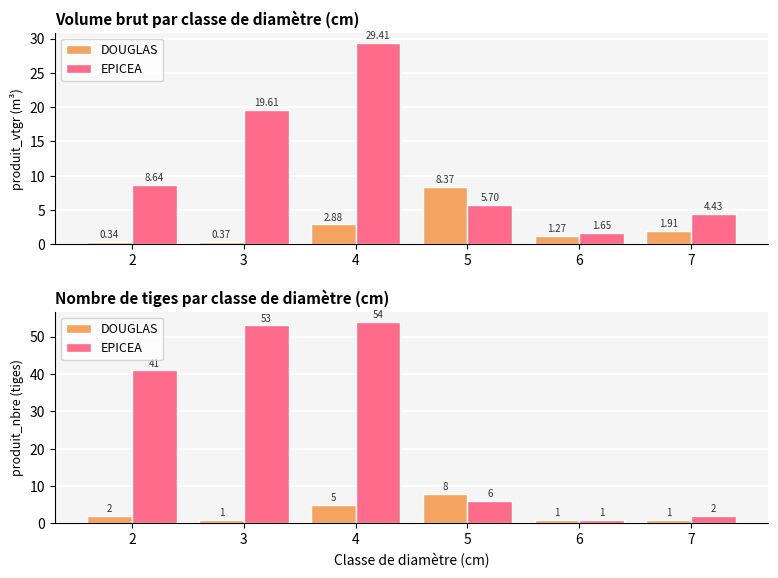

At how many categories does at least one series exceed 21?

3